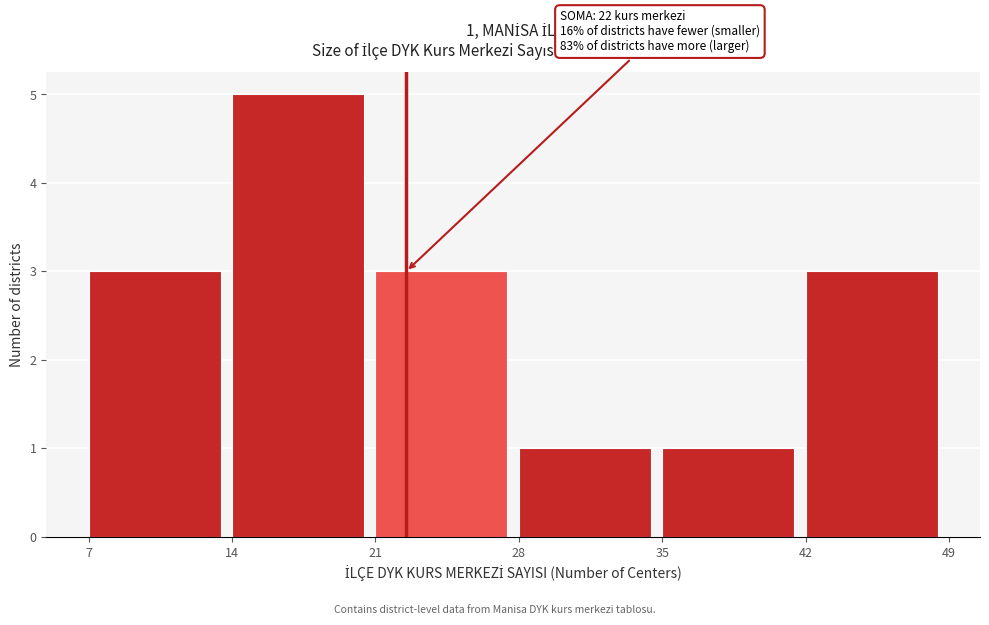

Which range on the x-axis has the tallest bar?

14 to 21